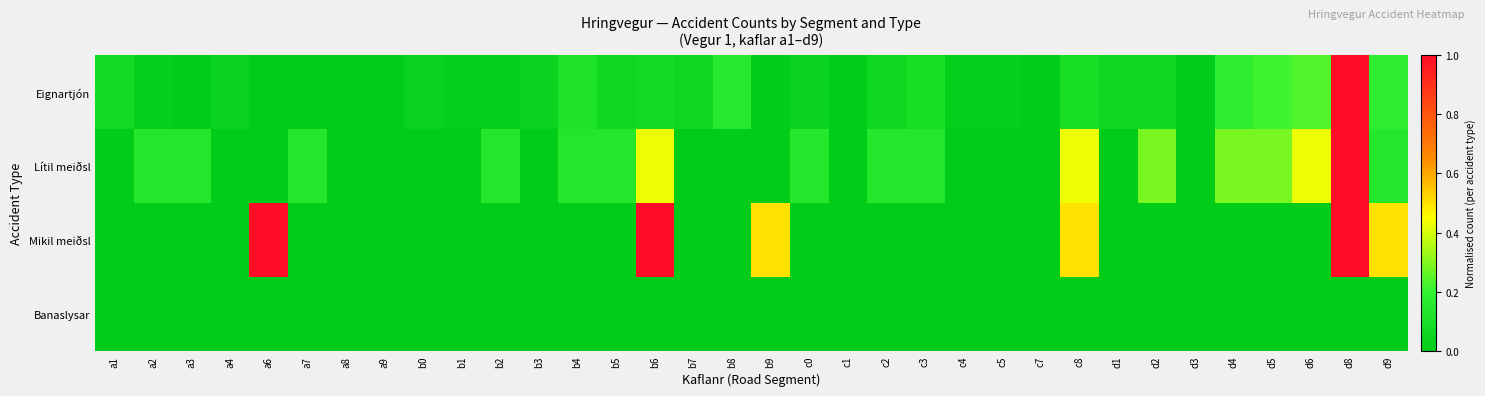

At which category is the sum across all series the highest?

d8